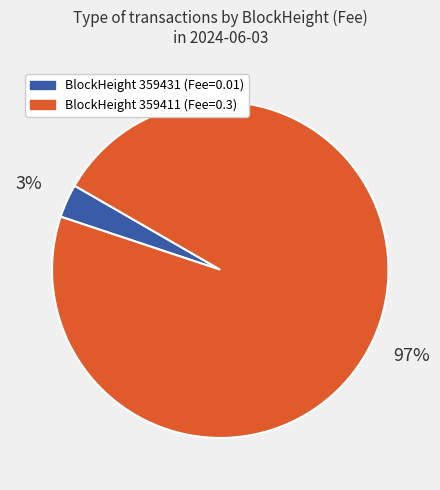

To the nearest percent, what is the average slice percentage?

50%